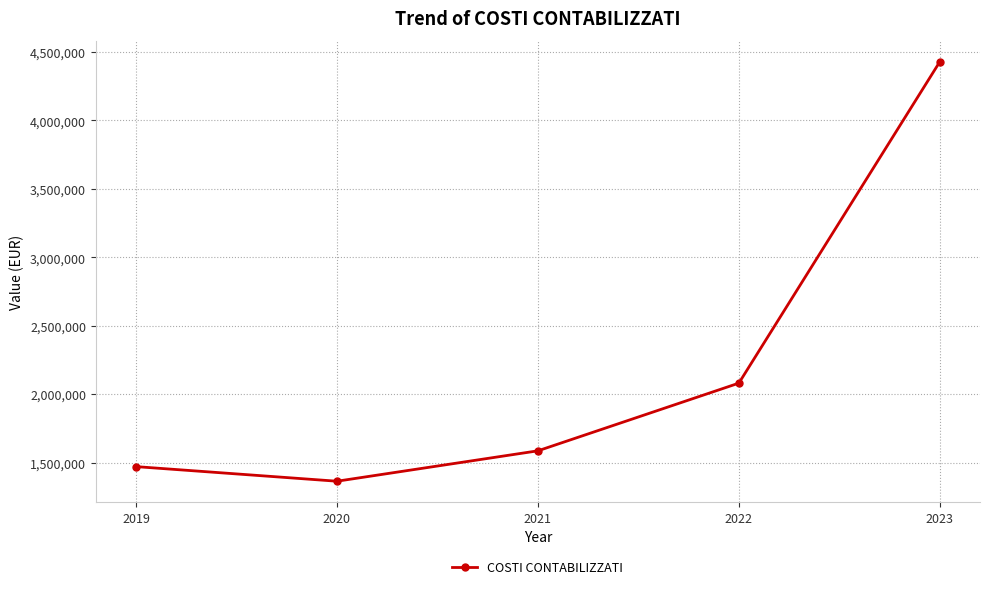

Does the chart have visible grid lines?

Yes